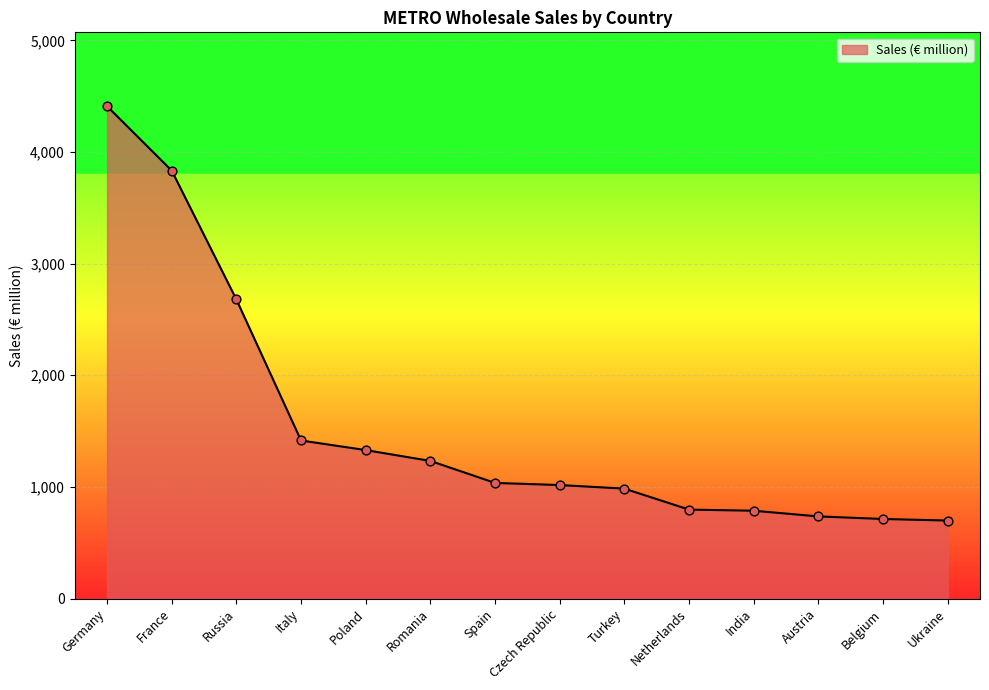

What is the change in value from Italy to Romania?

-183